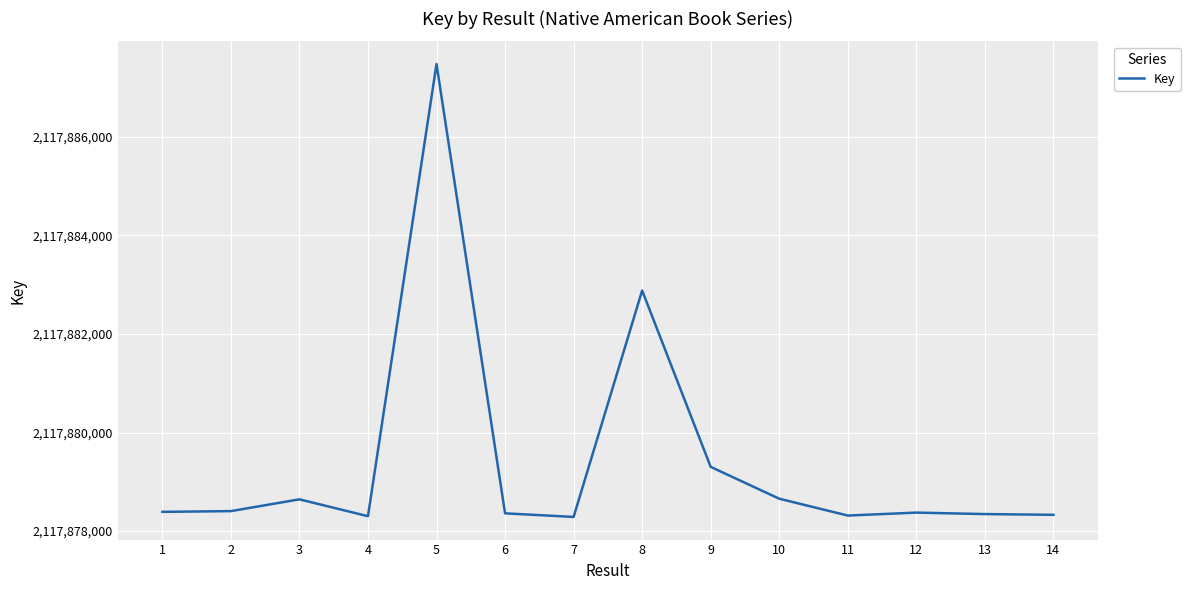

What is the change in value from 2 to 14?

-75